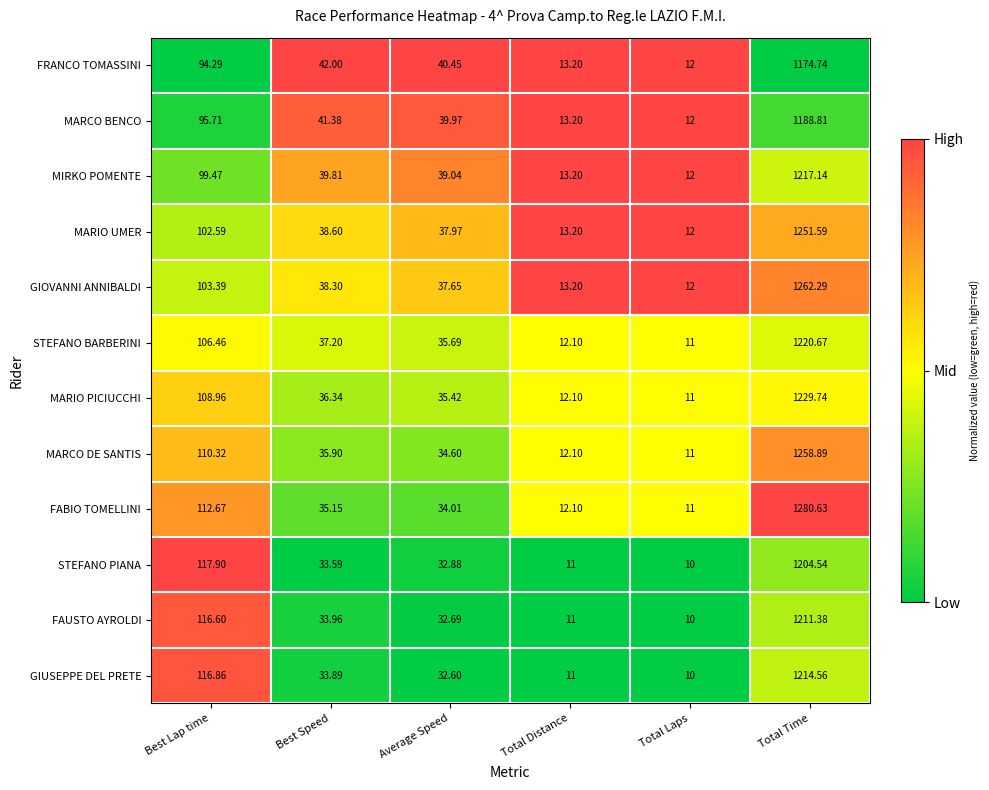

At which category is the sum across all series the highest?

Total Time